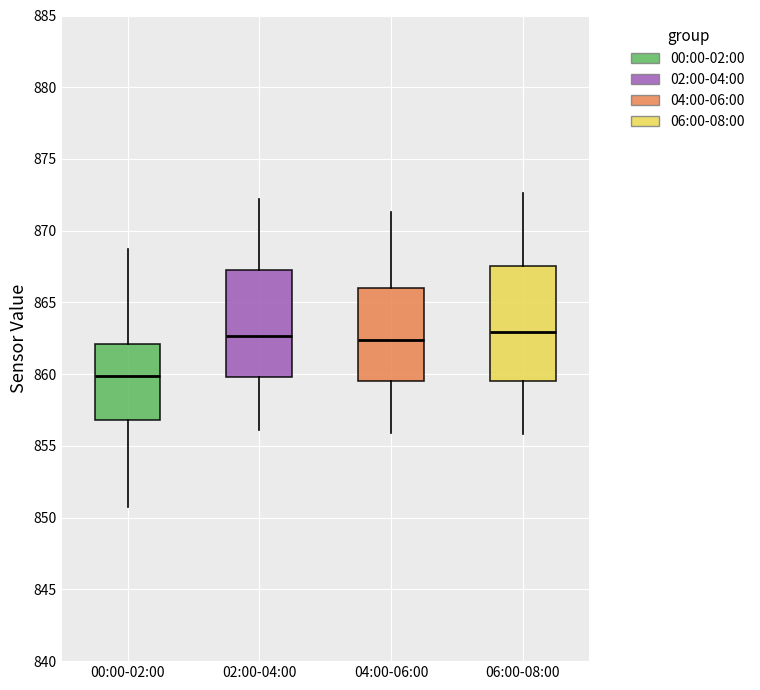

Reading left to right, read every box against the y-axis: the position of its median line, the range the box covers, and the ends of its whiskers. The values are not printed on the chart, so give them approximately, as read against the axis.

00:00-02:00: median 860.0, box 857.0 to 862.0, whiskers 850.5 to 868.5
02:00-04:00: median 862.5, box 860.0 to 867.5, whiskers 856.0 to 872.0
04:00-06:00: median 862.5, box 859.5 to 866.0, whiskers 856.0 to 871.5
06:00-08:00: median 863.0, box 859.5 to 867.5, whiskers 856.0 to 872.5